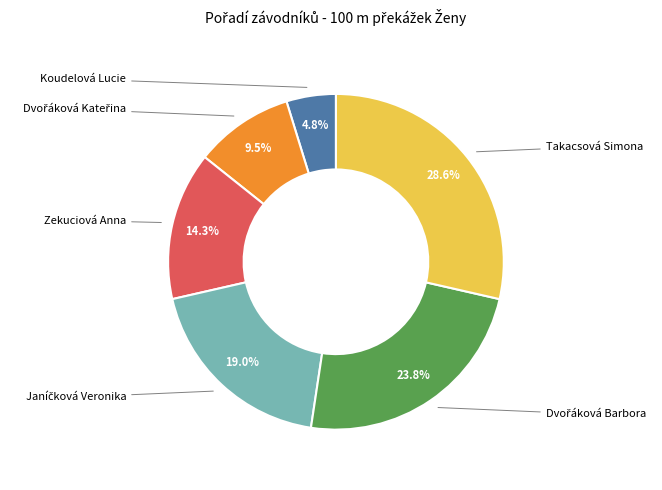

To the nearest percent, what is the combined percentage of Janíčková Veronika and Dvořáková Kateřina?

29%